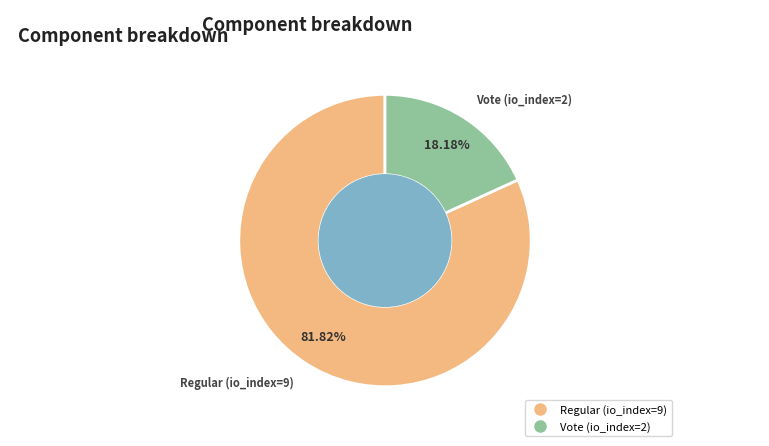

To the nearest percent, what is the difference between the largest and smallest slice percentages?

64%